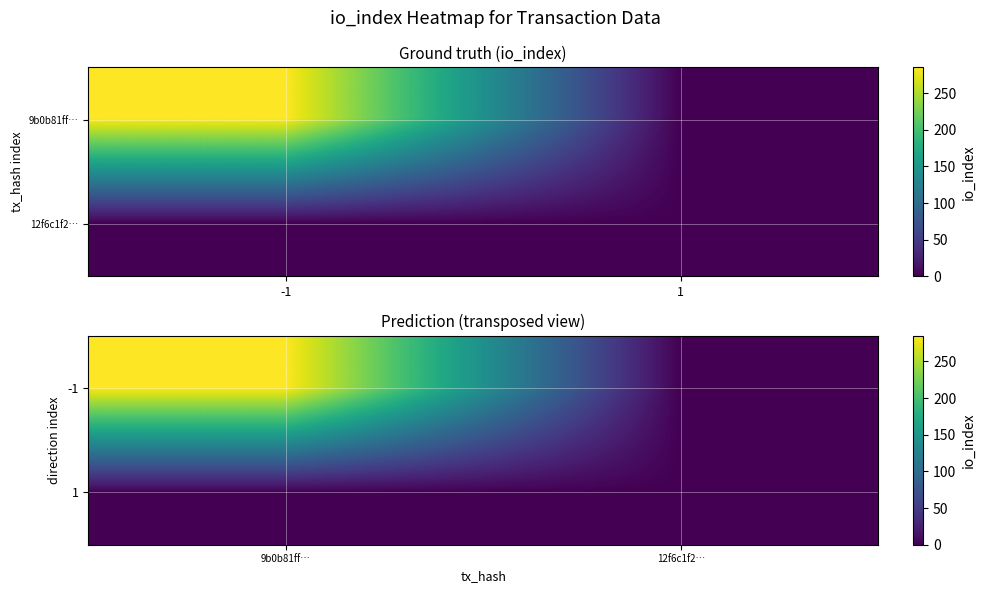

At which category is the sum across all series the highest?

9b0b81ff…